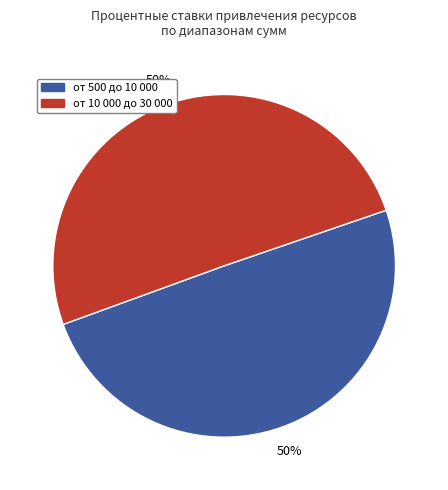

To the nearest percent, what is the average slice percentage?

50%